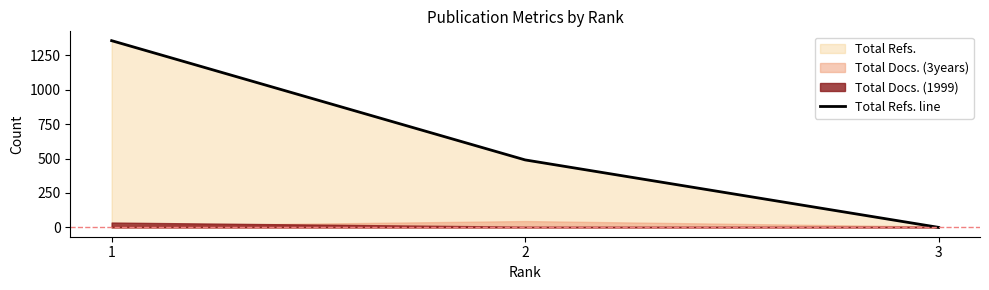

Reading left to right, extract all data points from this chart.

1=1356	2=490	3=0